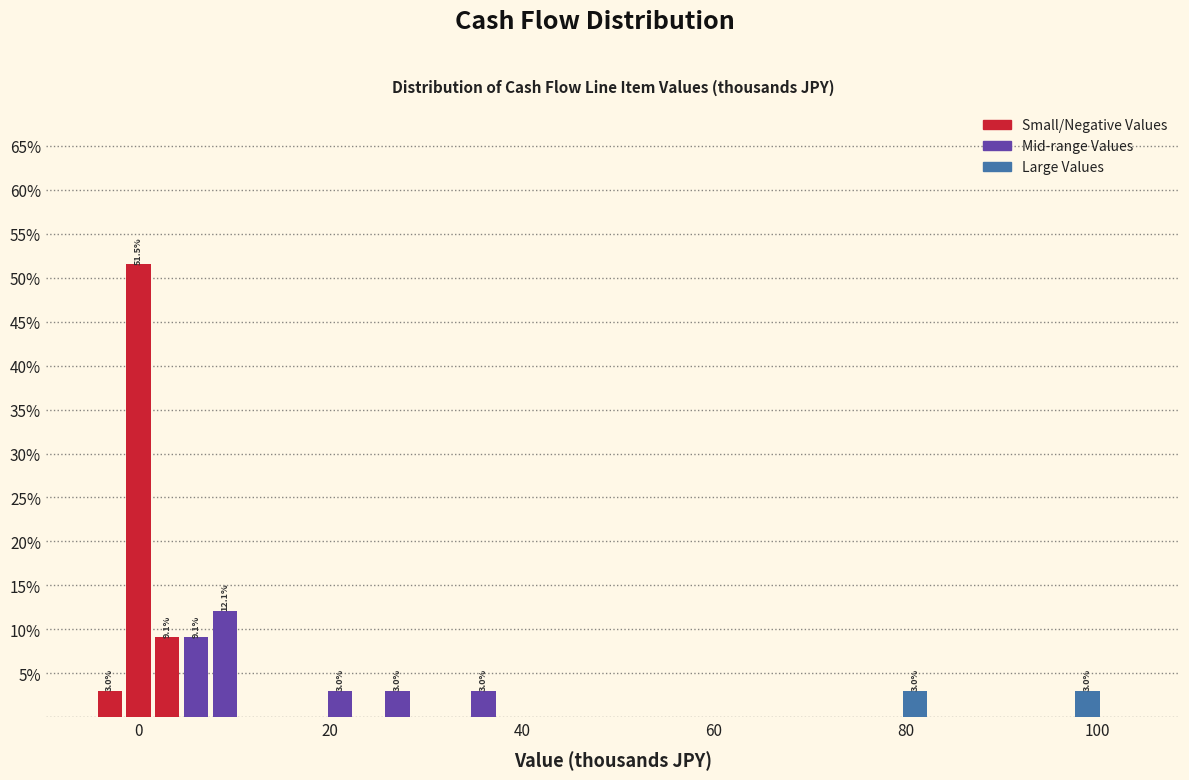

Around what value on the x-axis is the tallest bar? Give the approximate position of its centre, as read against the axis.

0